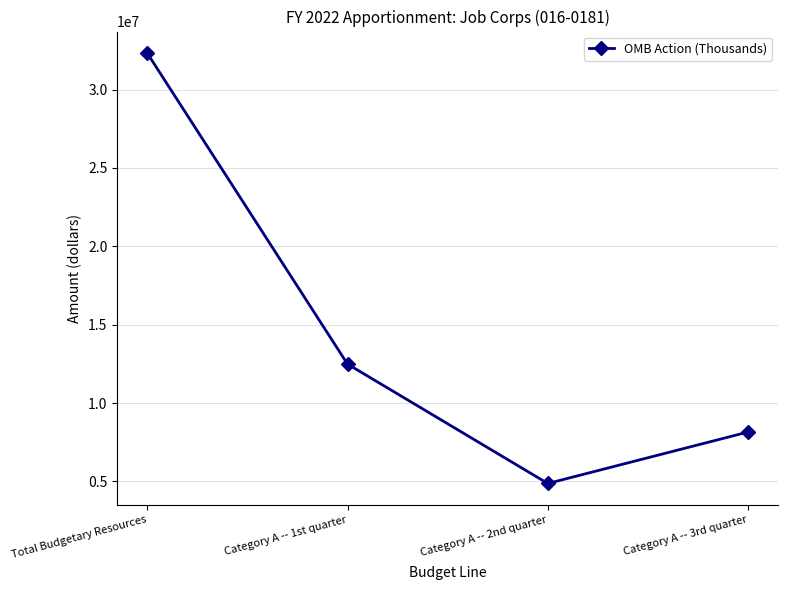

Where is the data nearest to the value 18601065?

Category A -- 1st quarter